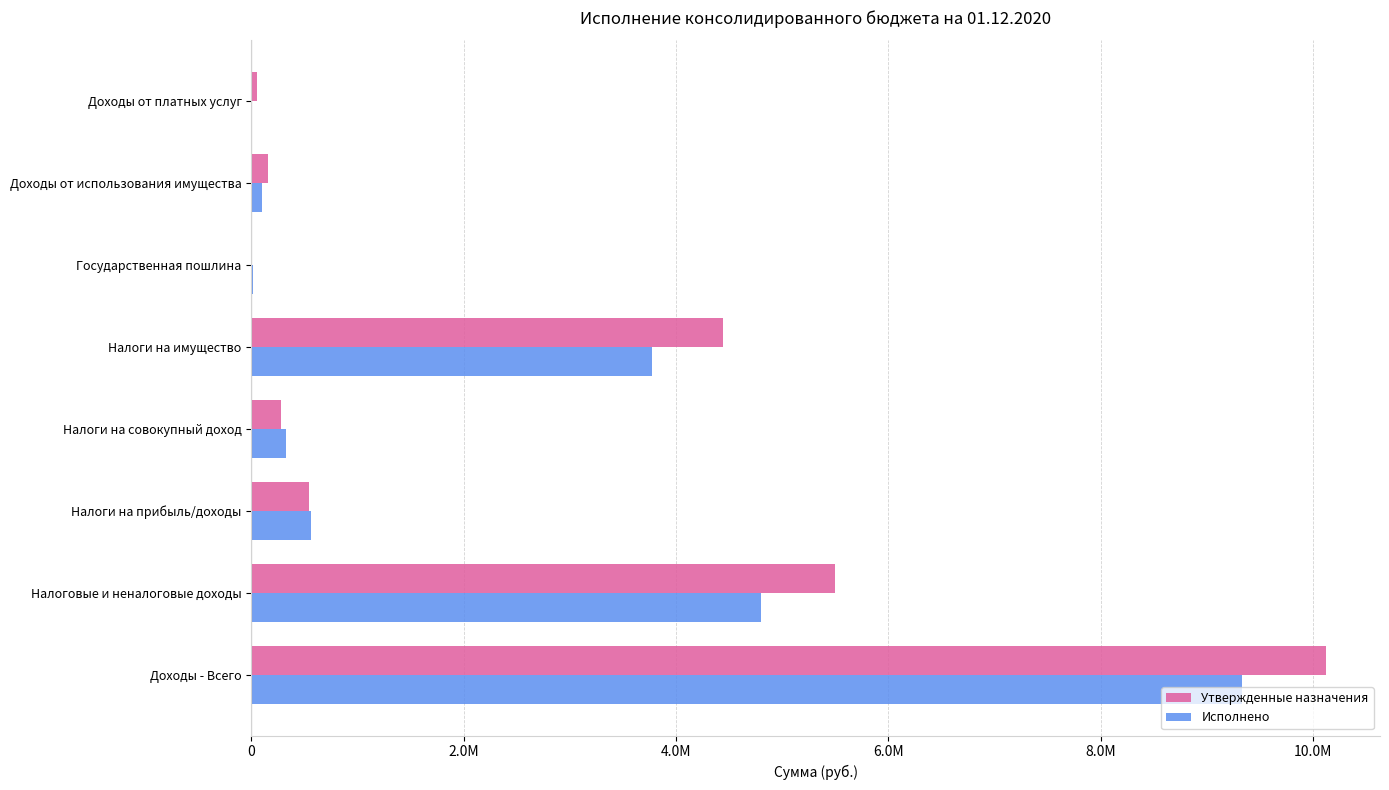

What are all the series names shown in the legend?

Утвержденные назначения, Исполнено